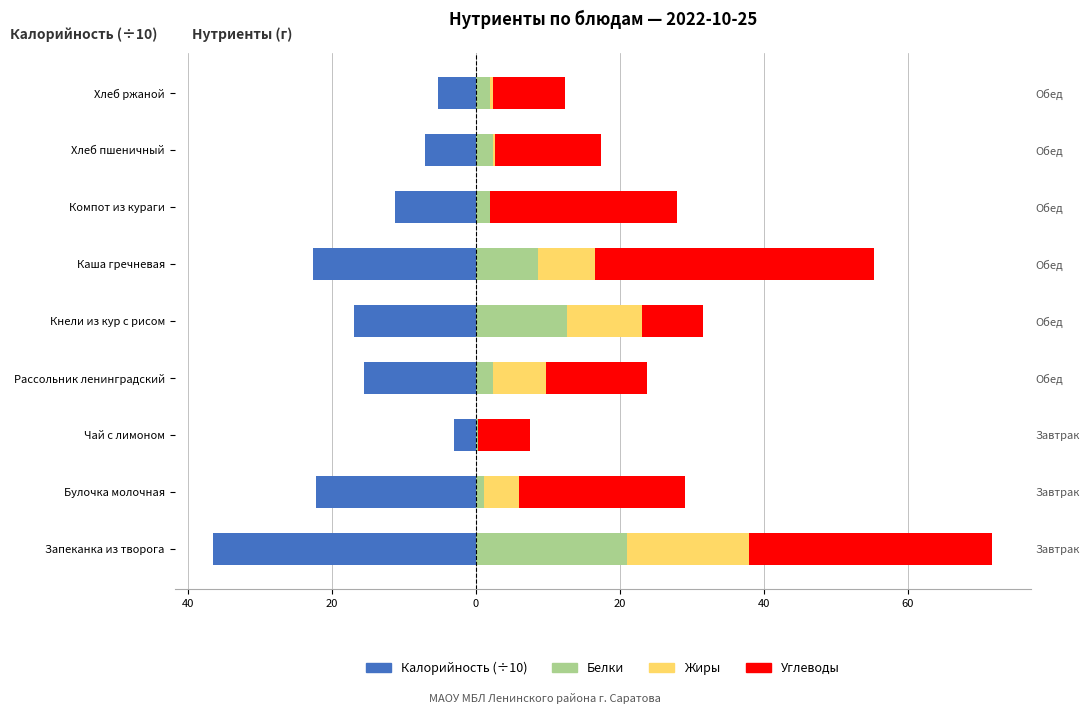

Reading left to right, list all the values displayed in this chart.

Калорийность (÷10): -36.5	-22.2	-3.1	-15.5	-17.0	-22.6	-11.2	-7.0	-5.2
Белки: 21.0	1.2	0.3	2.5	12.6	8.6	1.9	2.4	2.0
Жиры: 16.9	4.9	0.0	7.4	10.5	7.9	0.1	0.3	0.4
Углеводы: 33.8	23.0	7.2	13.9	8.5	38.8	25.9	14.8	10.0